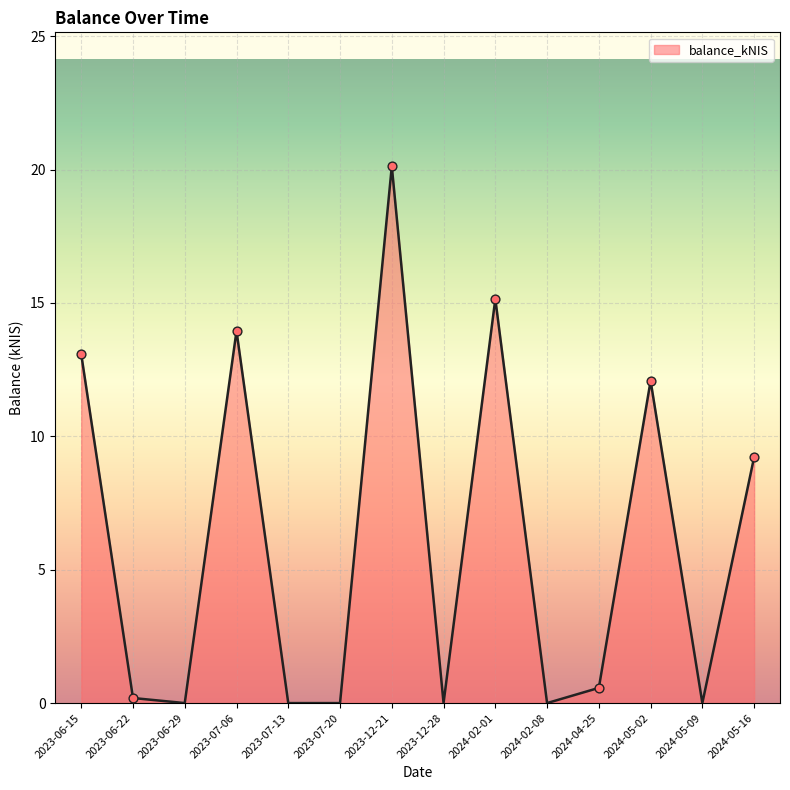

What is the change in value from 2023-06-29 to 2024-04-25?

+0.6